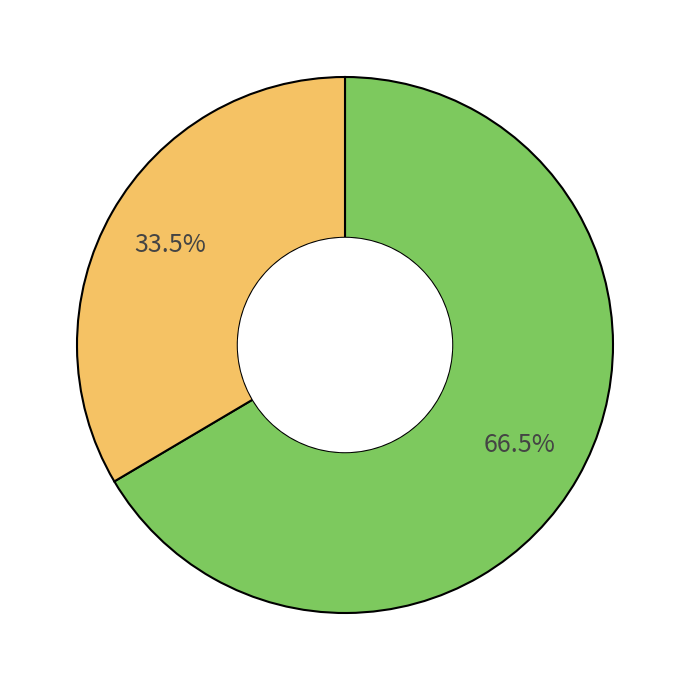

Is there any slice that represents more than half of the pie?

Yes